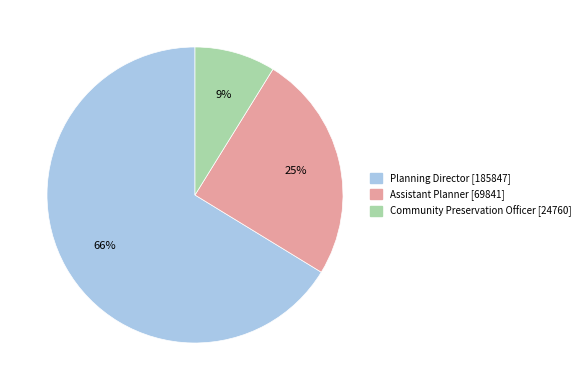

To the nearest percent, what is the combined percentage of Assistant Planner and Community Preservation Officer?

34%